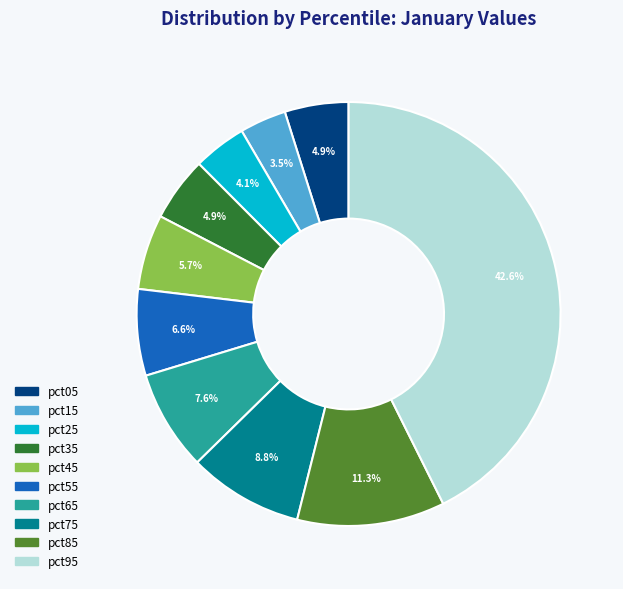

Is it true that pct05 is 5% of the pie?

True